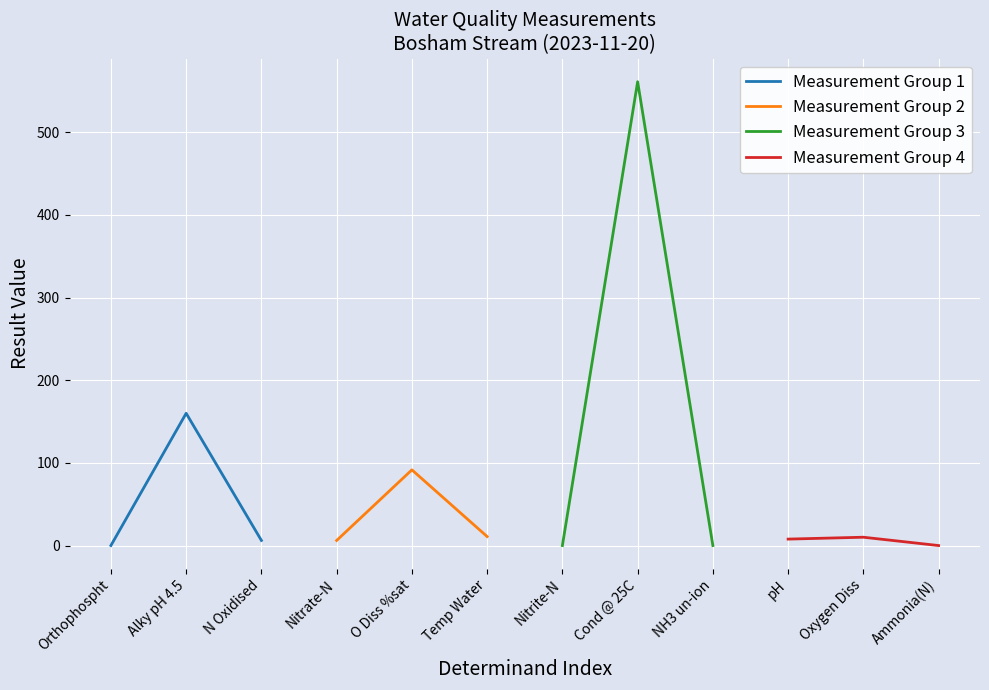

Where is Measurement Group 2 nearest to the value 48?

Temp Water